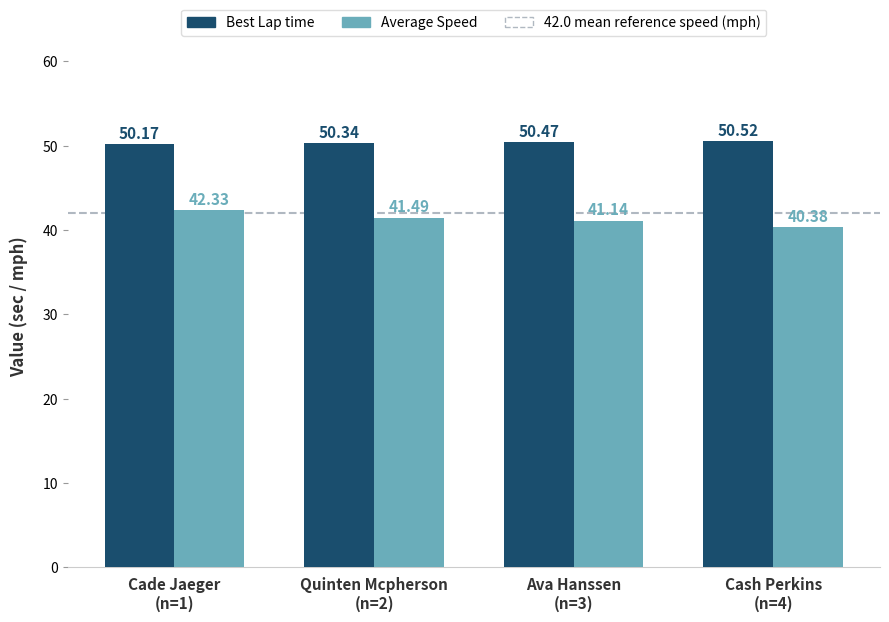

What is the sum of all Average Speed values?

165.3